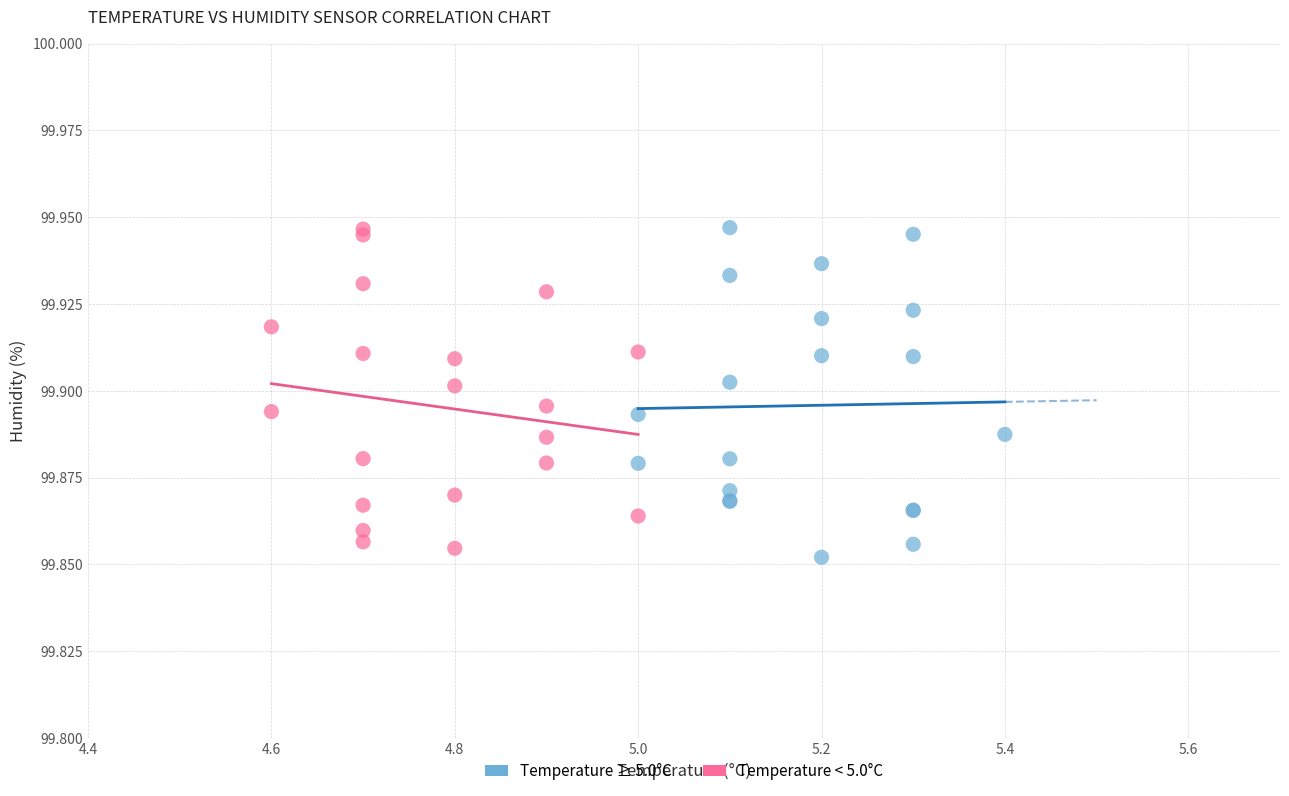

What are all the series names shown in the legend?

Temperature ≥ 5.0°C, Temperature < 5.0°C